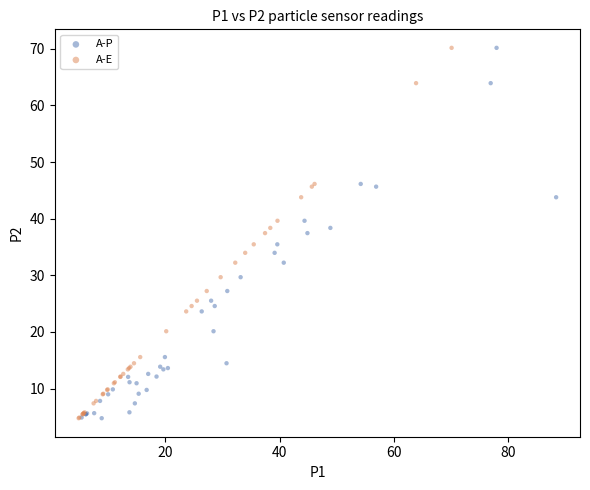

What are all the series names shown in the legend?

A-P, A-E